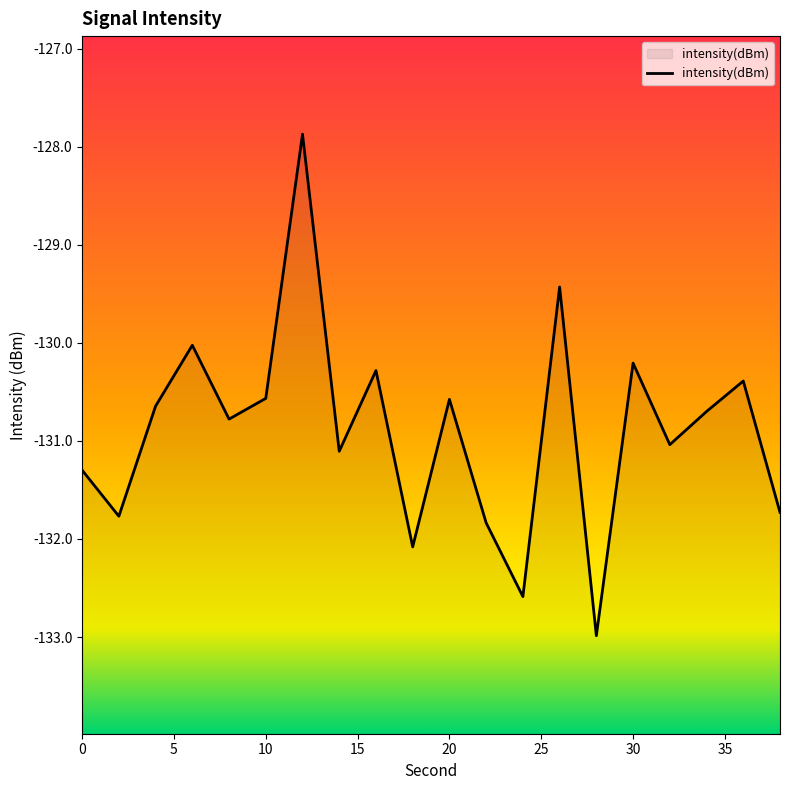

How many lines are shown in the chart?

1